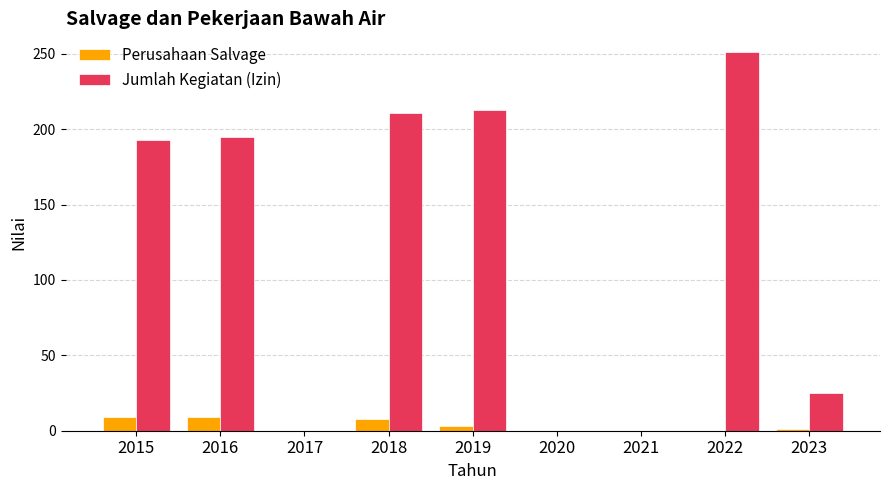

How many distinct data groups are displayed?

2